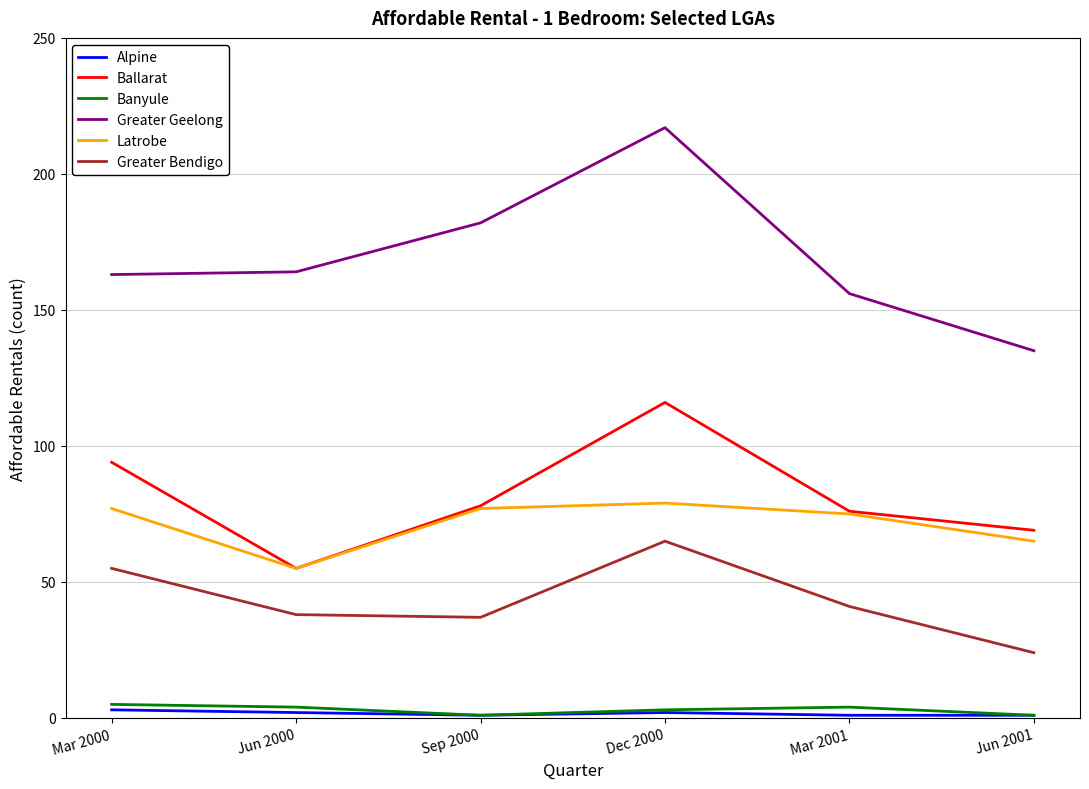

What is the sum of all Ballarat values?

488